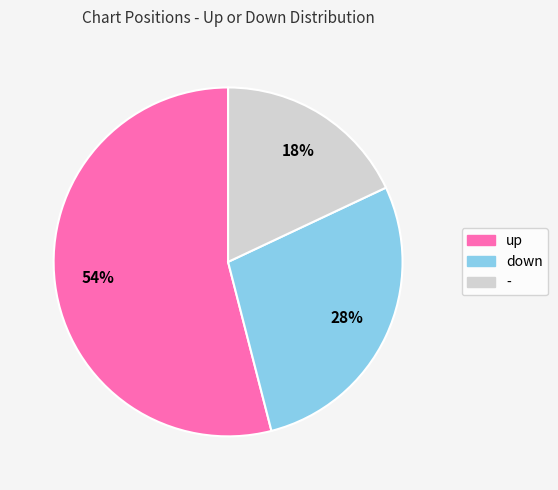

Is the sum of - and up greater than half?

Yes